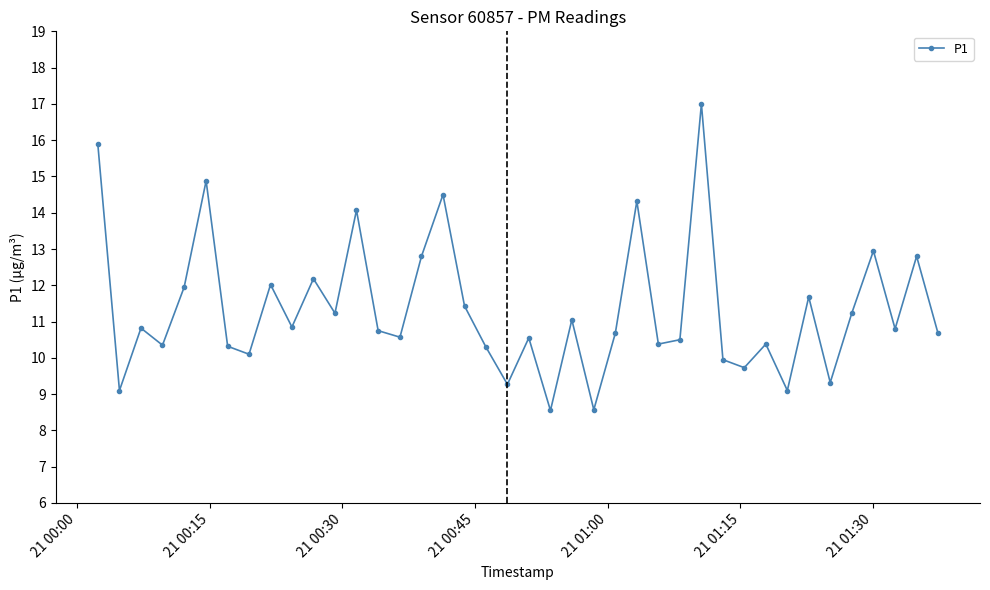

What is the value of the 9th point from the left?

12.0